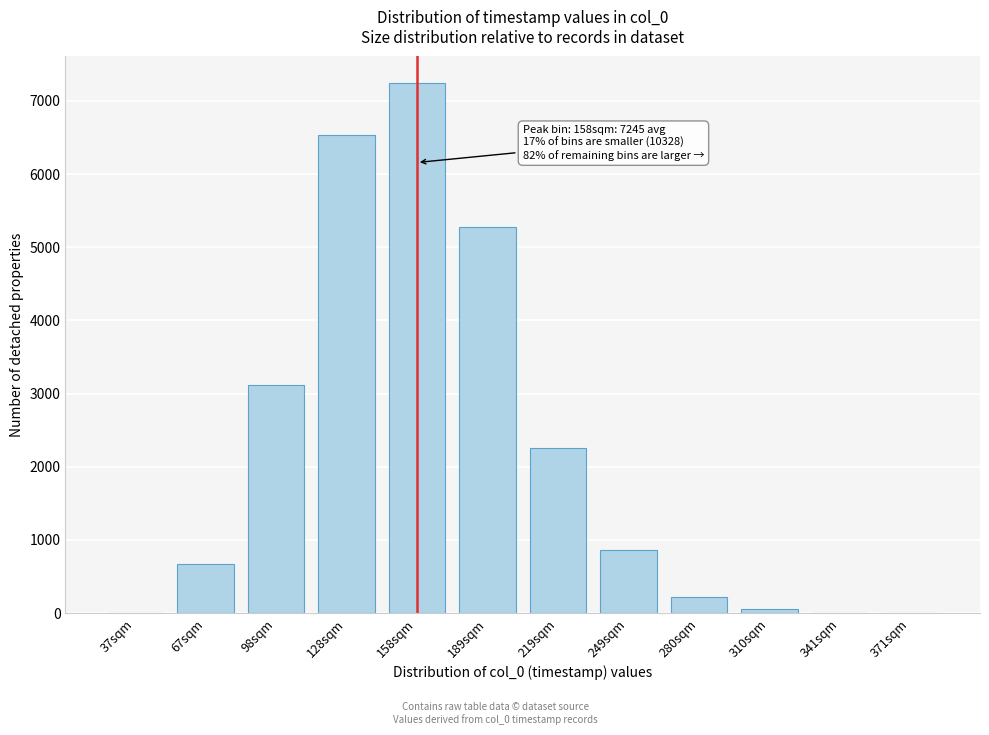

What is the change in value from 67sqm to 189sqm?

+4612.6